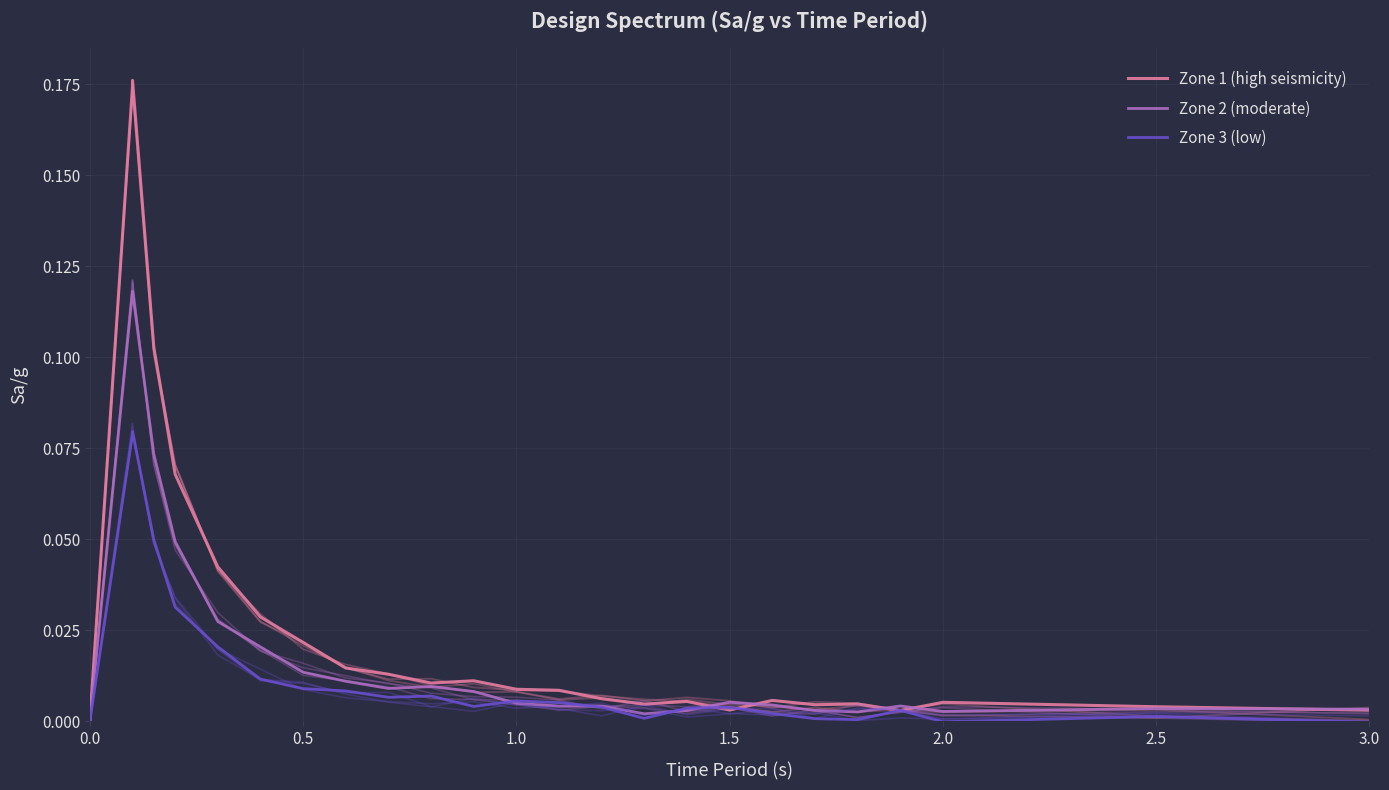

Which series has the largest total across all categories?

Zone 1 (high seismicity)